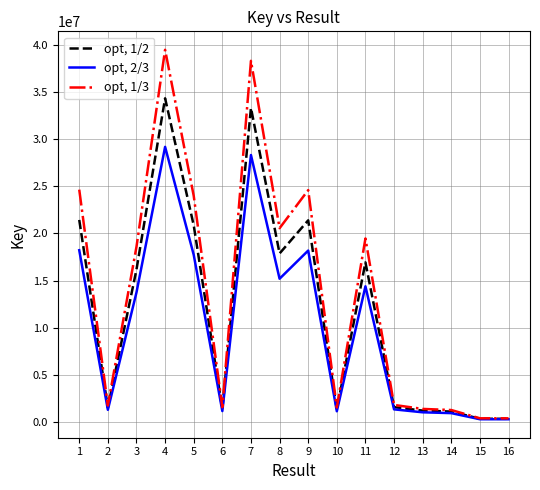

Is the value of opt, 1/2 at 9 greater than the value of opt, 1/3 at 7?

No